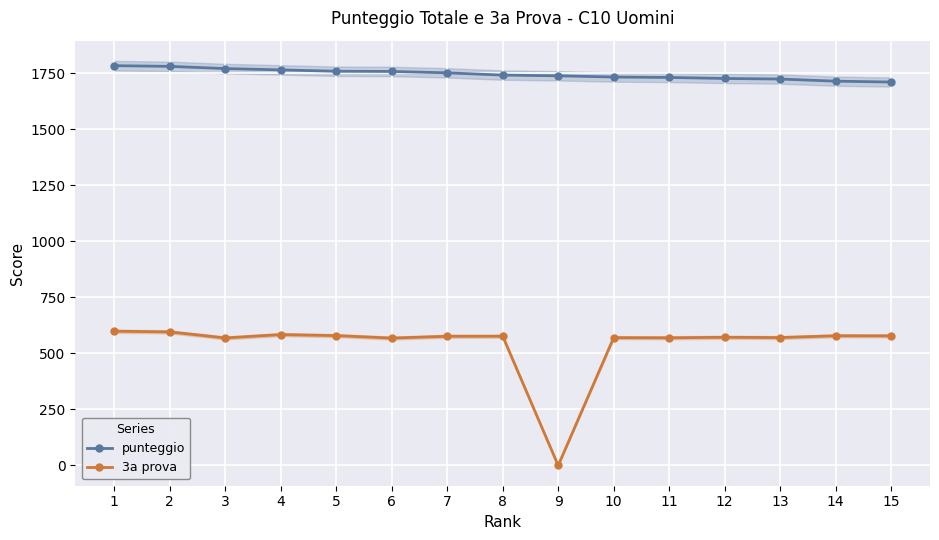

The 3a prova series shows 994.8 at 8. True or false?

False